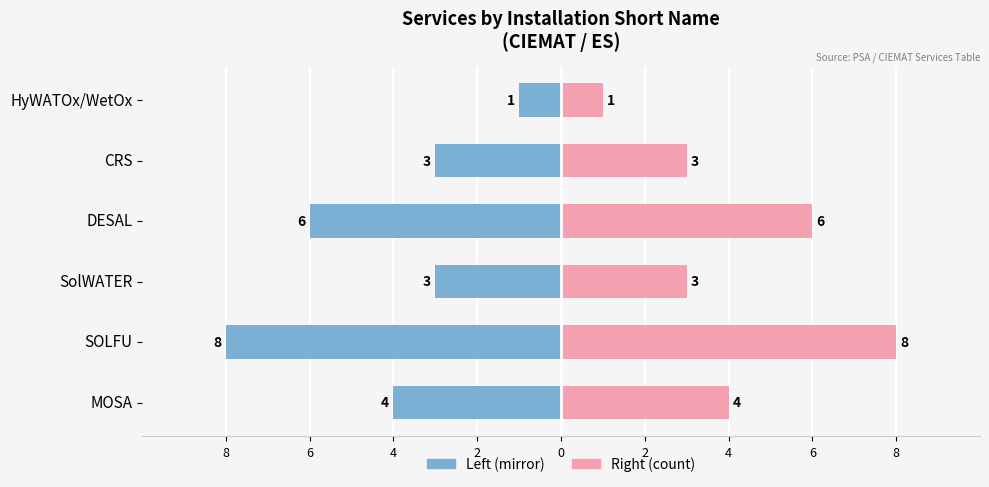

What is the difference between the Service Count (Left) values at HyWATOx/WetOx and SOLFU?

7